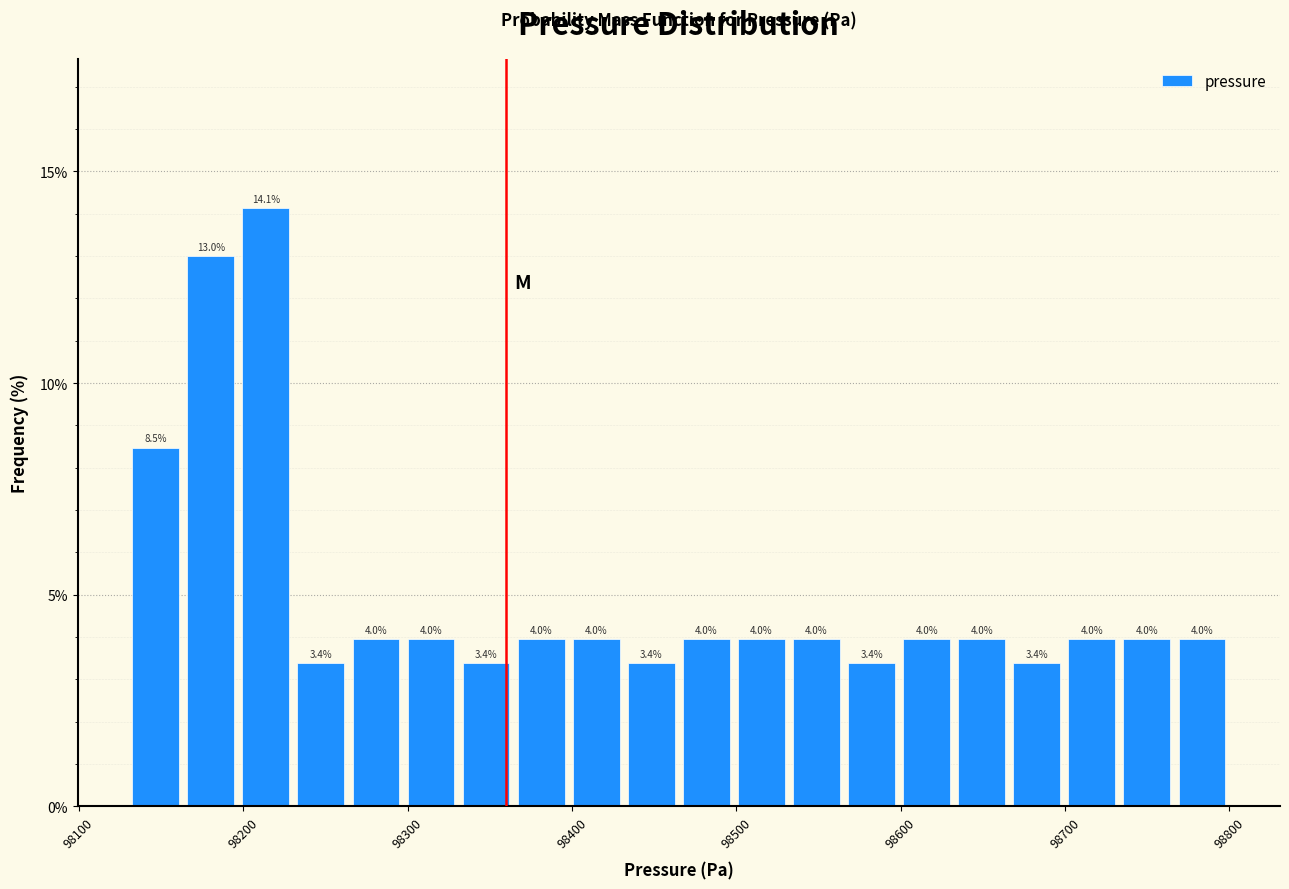

Around what value on the x-axis is the tallest bar? Give the approximate position of its centre, as read against the axis.

98210